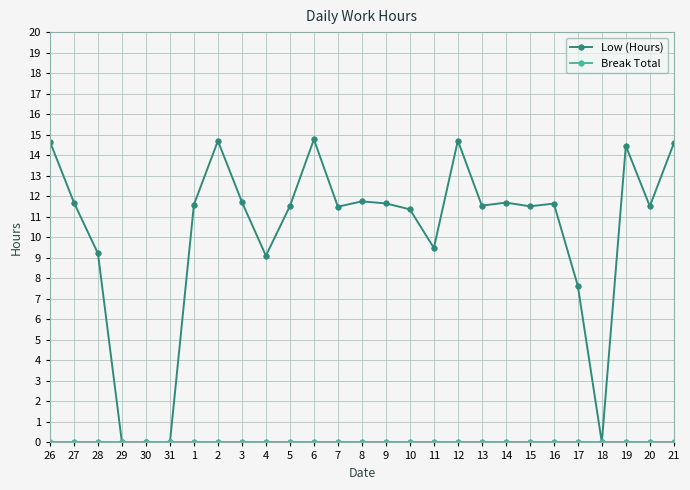

The Low (Hours) series shows 14.6 at 21. True or false?

True